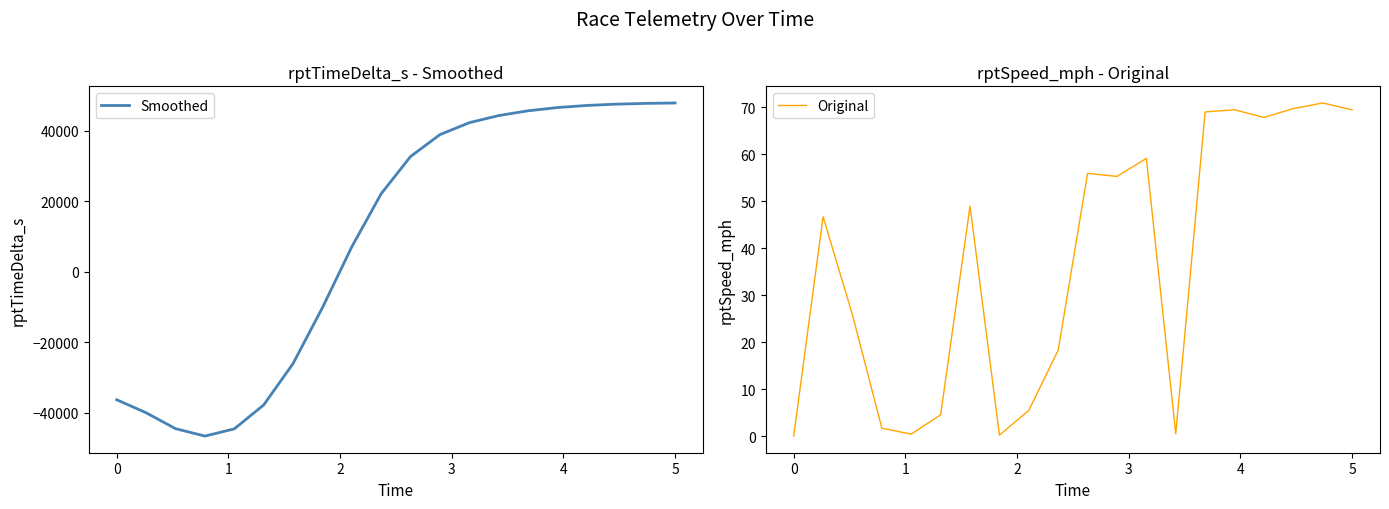

What is the maximum value for Smoothed?

47812.7